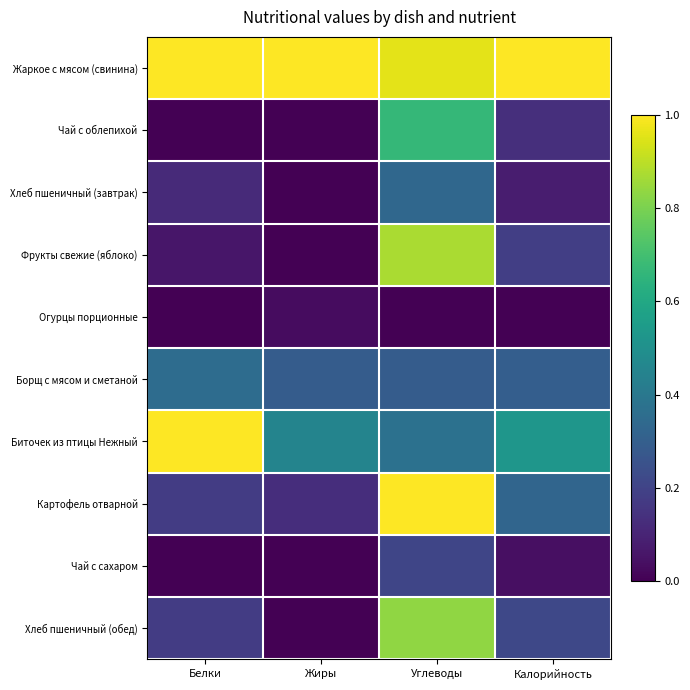

Reading left to right, transcribe all the data shown in this chart.

Жаркое с мясом (свинина): Белки=1.0	Жиры=1.0	Углеводы=1.0	Калорийность=1.0
Чай с облепихой: Белки=0.0	Жиры=0.0	Углеводы=0.7	Калорийность=0.1
Хлеб пшеничный (завтрак): Белки=0.1	Жиры=0.0	Углеводы=0.3	Калорийность=0.1
Фрукты свежие (яблоко): Белки=0.1	Жиры=0.0	Углеводы=0.9	Калорийность=0.2
Огурцы порционные: Белки=0.0	Жиры=0.0	Углеводы=0.0	Калорийность=0.0
Борщ с мясом и сметаной: Белки=0.4	Жиры=0.3	Углеводы=0.3	Калорийность=0.3
Биточек из птицы Нежный: Белки=1.0	Жиры=0.5	Углеводы=0.4	Калорийность=0.5
Картофель отварной: Белки=0.2	Жиры=0.1	Углеводы=1.0	Калорийность=0.3
Чай с сахаром: Белки=0.0	Жиры=0.0	Углеводы=0.2	Калорийность=0.0
Хлеб пшеничный (обед): Белки=0.2	Жиры=0.0	Углеводы=0.8	Калорийность=0.2